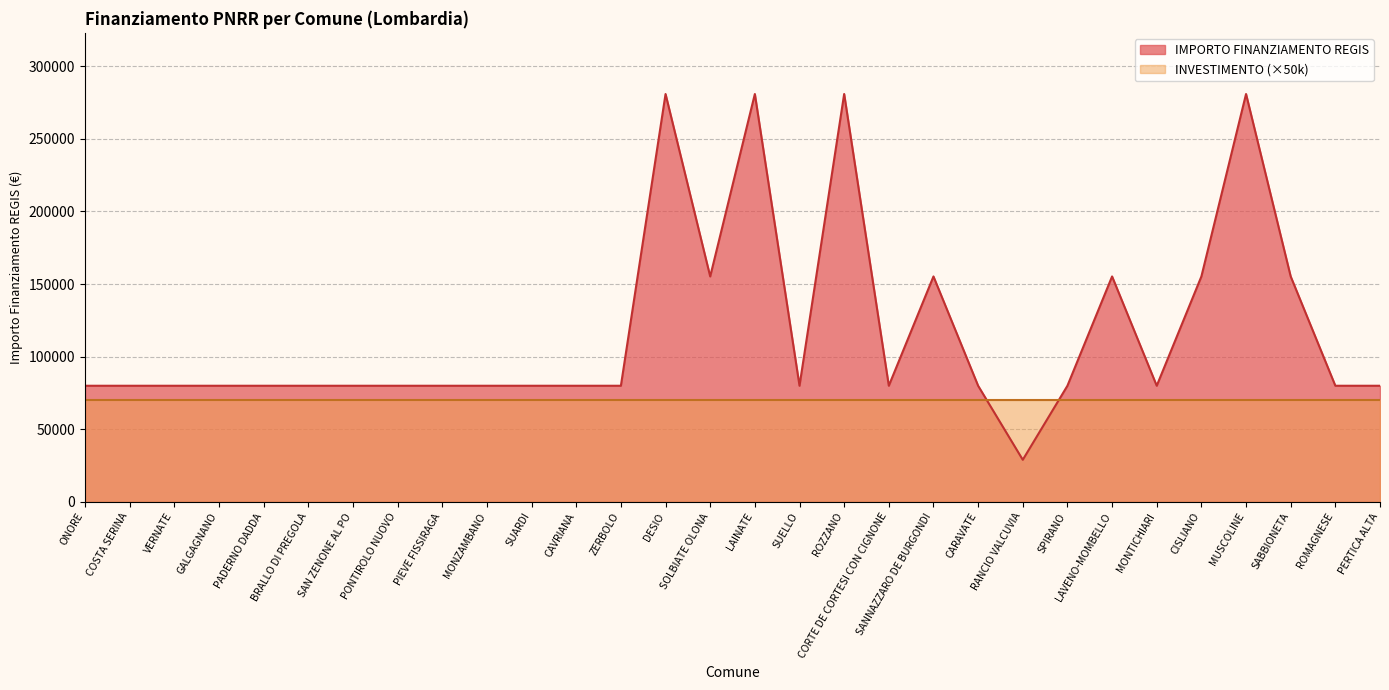

Rank the categories by value from highest to lowest.

DESIO, LAINATE, ROZZANO, MUSCOLINE, SOLBIATE OLONA, SANNAZZARO DE BURGONDI, LAVENO-MOMBELLO, CISLIANO, SABBIONETA, ONORE, COSTA SERINA, VERNATE, GALGAGNANO, PADERNO DADDA, BRALLO DI PREGOLA, SAN ZENONE AL PO, PONTIROLO NUOVO, PIEVE FISSIRAGA, MONZAMBANO, SUARDI, CAVRIANA, ZERBOLO, SUELLO, CORTE DE CORTESI CON CIGNONE, CARAVATE, SPIRANO, MONTICHIARI, ROMAGNESE, PERTICA ALTA, RANCIO VALCUVIA